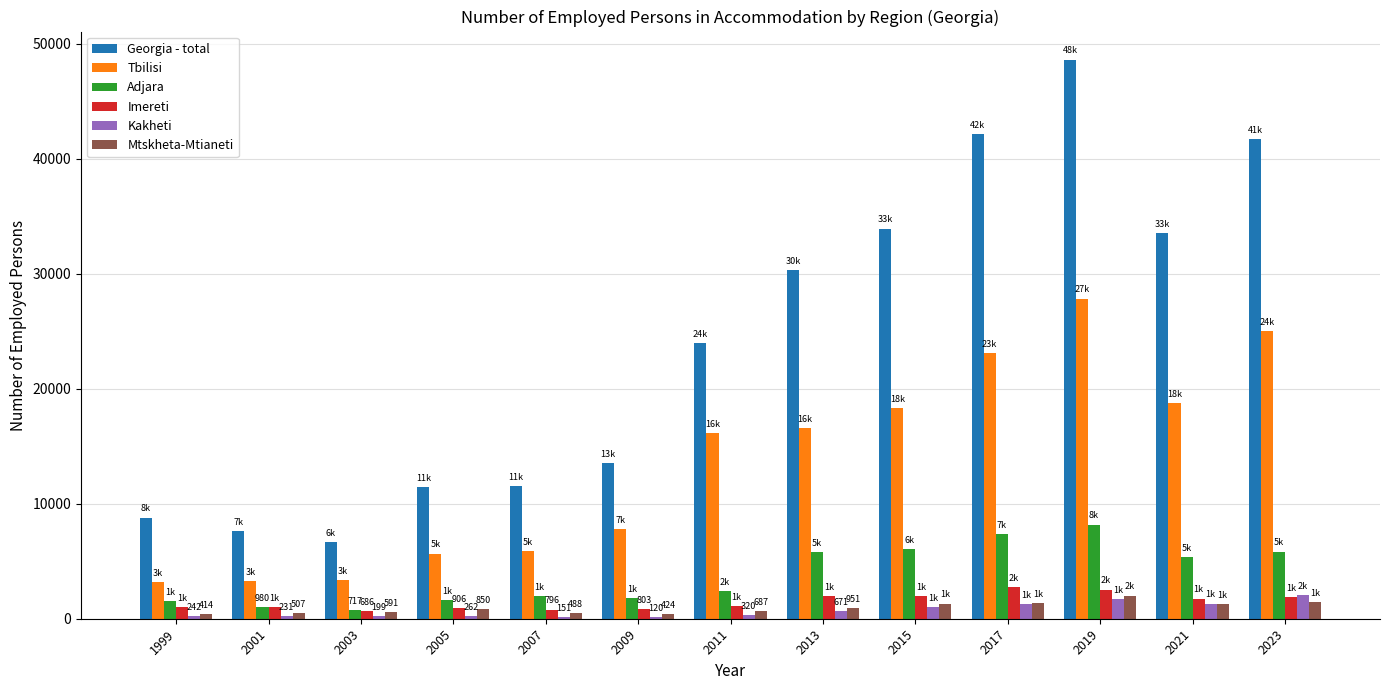

The value of Tbilisi at 2019 is 27836. True or false?

True